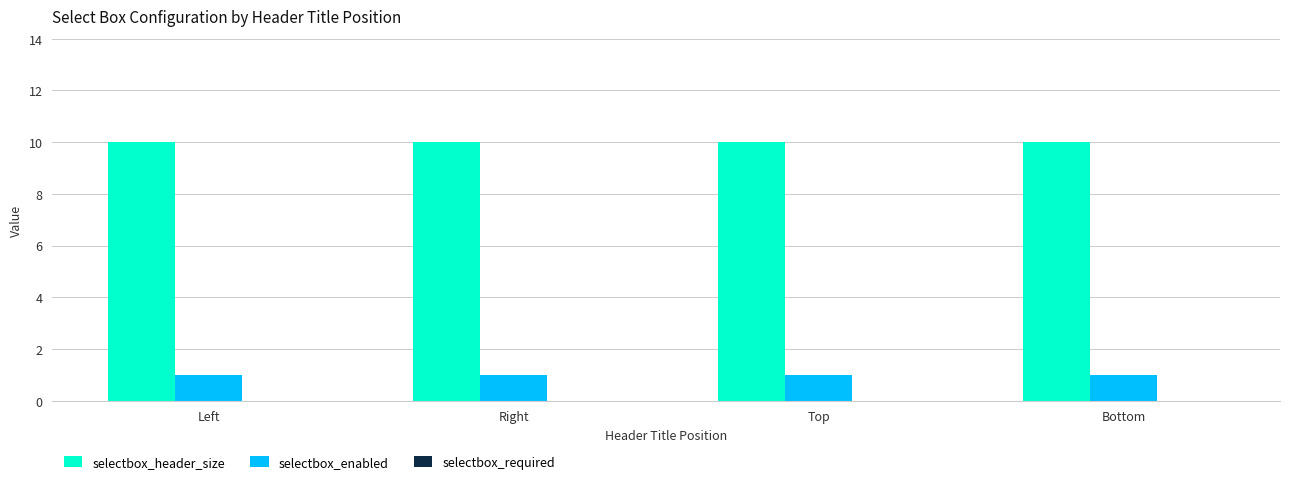

What is the label of the 2nd bar from the right?

Top